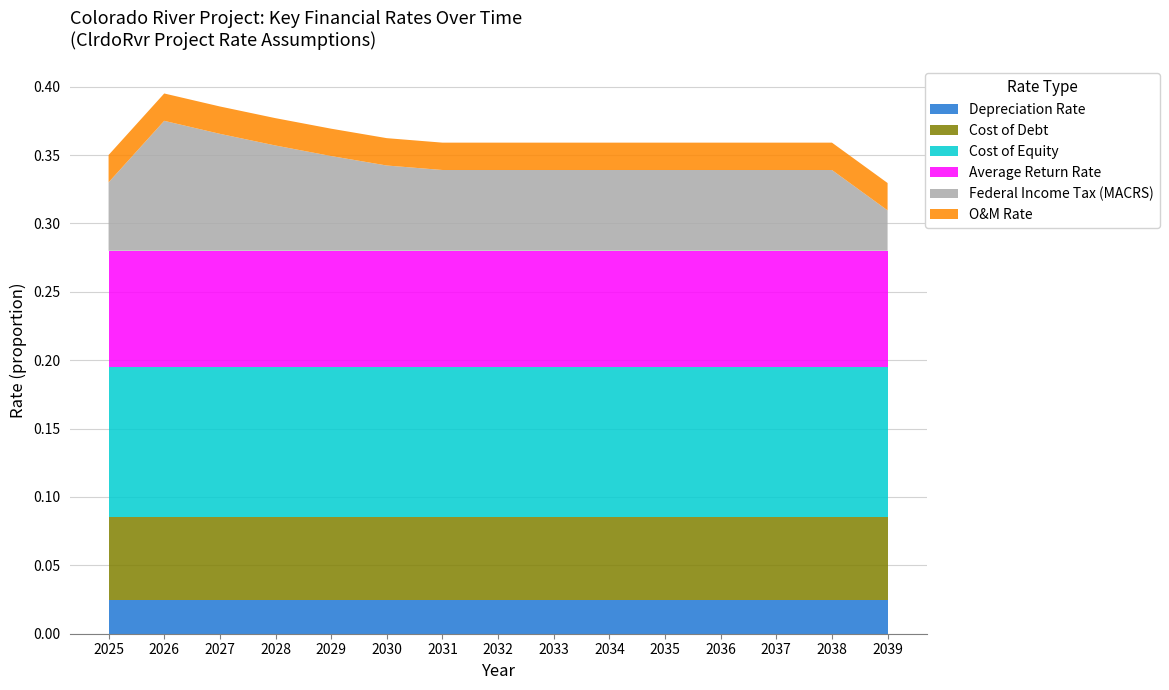

Reading left to right, transcribe all the data shown in this chart.

Depreciation Rate: 2025=0.0	2026=0.0	2027=0.0	2028=0.0	2029=0.0	2030=0.0	2031=0.0	2032=0.0	2033=0.0	2034=0.0	2035=0.0	2036=0.0	2037=0.0	2038=0.0	2039=0.0
Cost of Debt: 2025=0.1	2026=0.1	2027=0.1	2028=0.1	2029=0.1	2030=0.1	2031=0.1	2032=0.1	2033=0.1	2034=0.1	2035=0.1	2036=0.1	2037=0.1	2038=0.1	2039=0.1
Cost of Equity: 2025=0.1	2026=0.1	2027=0.1	2028=0.1	2029=0.1	2030=0.1	2031=0.1	2032=0.1	2033=0.1	2034=0.1	2035=0.1	2036=0.1	2037=0.1	2038=0.1	2039=0.1
Average Return Rate: 2025=0.1	2026=0.1	2027=0.1	2028=0.1	2029=0.1	2030=0.1	2031=0.1	2032=0.1	2033=0.1	2034=0.1	2035=0.1	2036=0.1	2037=0.1	2038=0.1	2039=0.1
Federal Income Tax (MACRS): 2025=0.1	2026=0.1	2027=0.1	2028=0.1	2029=0.1	2030=0.1	2031=0.1	2032=0.1	2033=0.1	2034=0.1	2035=0.1	2036=0.1	2037=0.1	2038=0.1	2039=0.0
O&M Rate: 2025=0.0	2026=0.0	2027=0.0	2028=0.0	2029=0.0	2030=0.0	2031=0.0	2032=0.0	2033=0.0	2034=0.0	2035=0.0	2036=0.0	2037=0.0	2038=0.0	2039=0.0